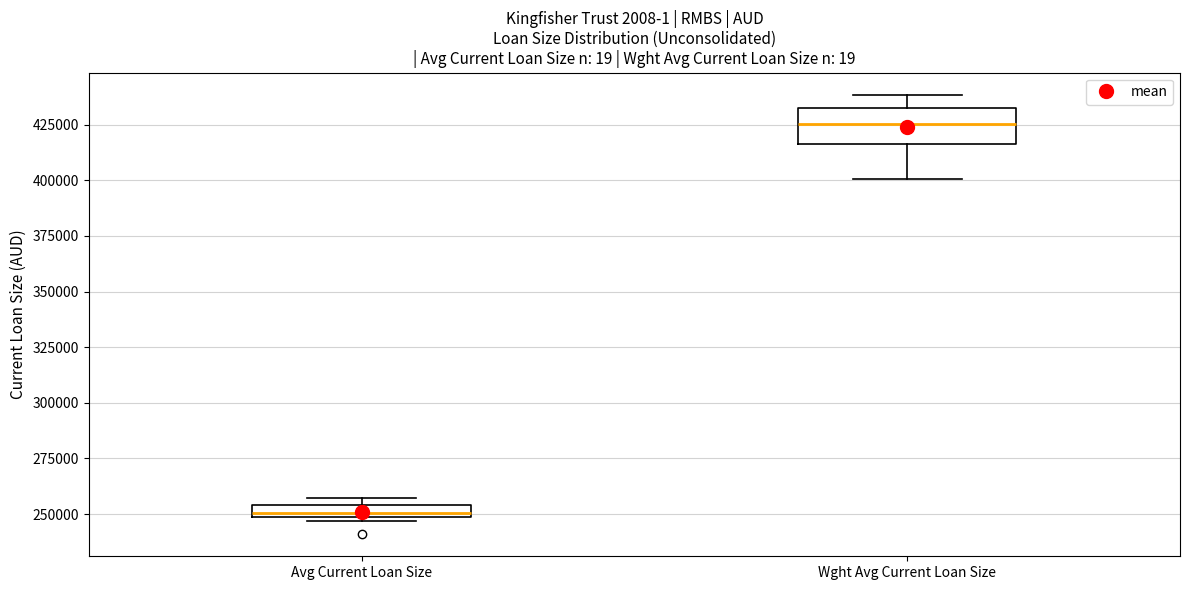

Where does the lower whisker of the box for Wght Avg Current Loan Size end on the y-axis? The values are not printed on the chart, so give them approximately, as read against the axis.

400000